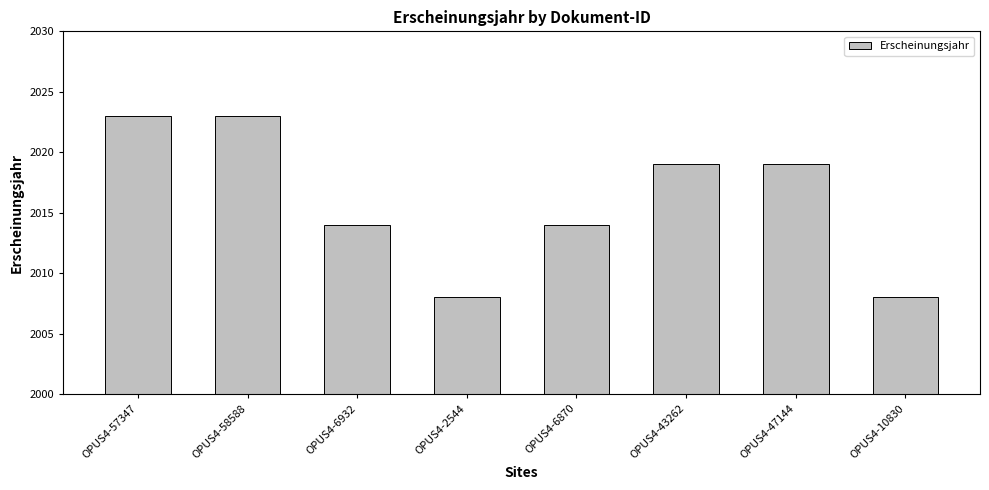

Read the value at OPUS4-6870, to the nearest 10.

2010